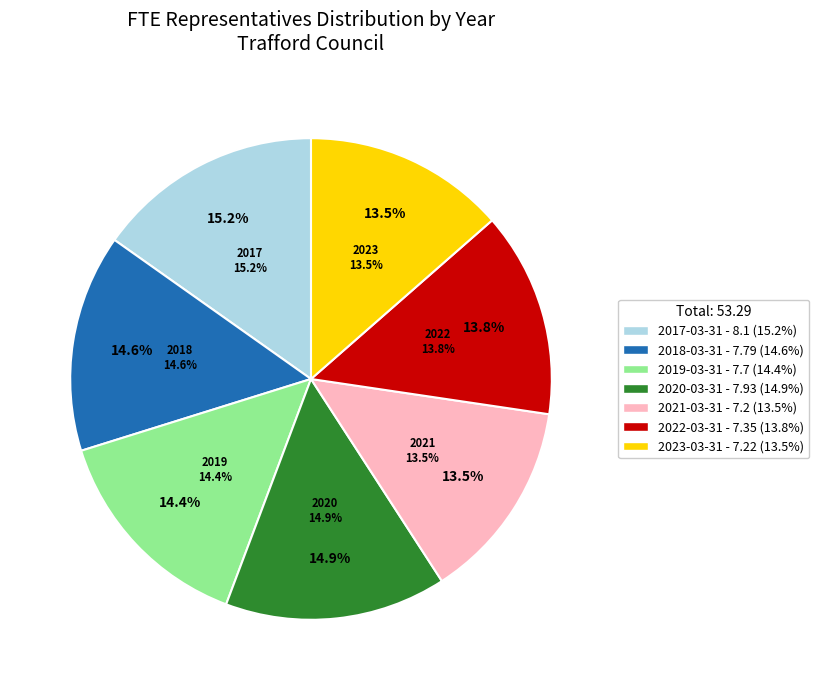

To the nearest percent, what is the combined percentage of 2017-03-31 and 2019-03-31?

30%